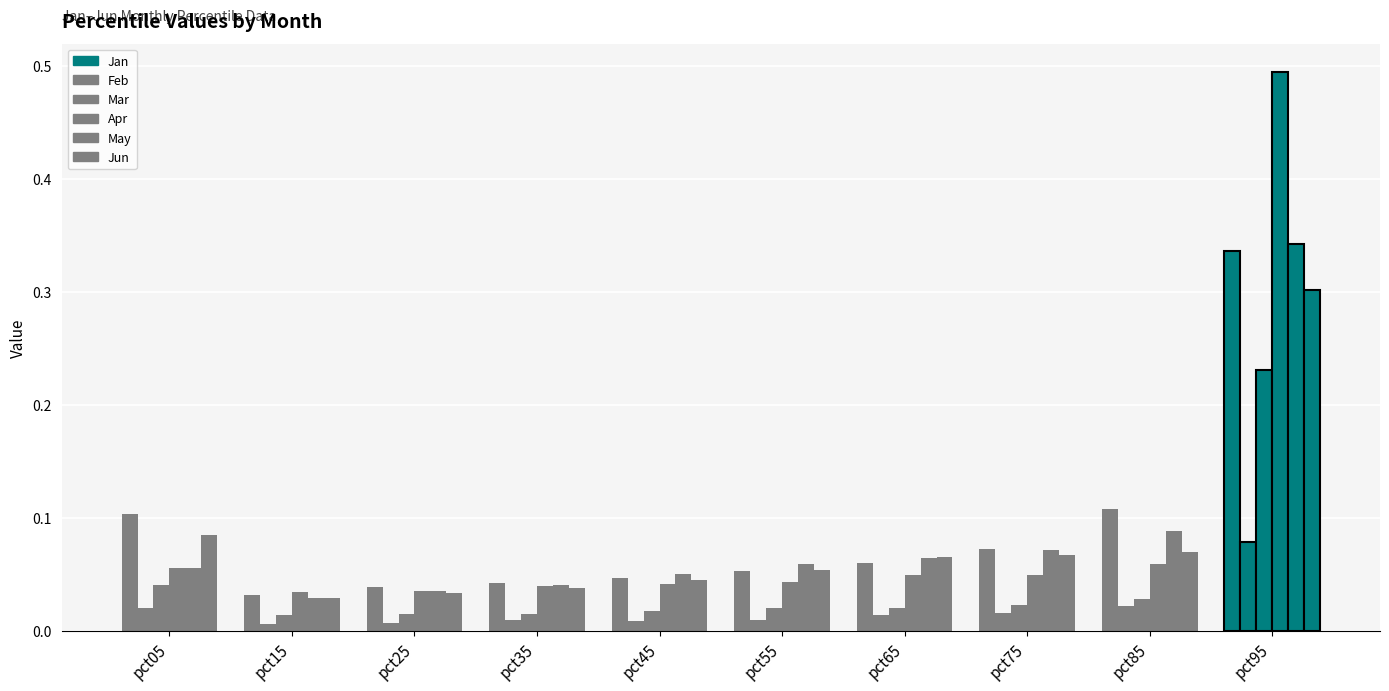

Which series has the widest spread of values?

Apr